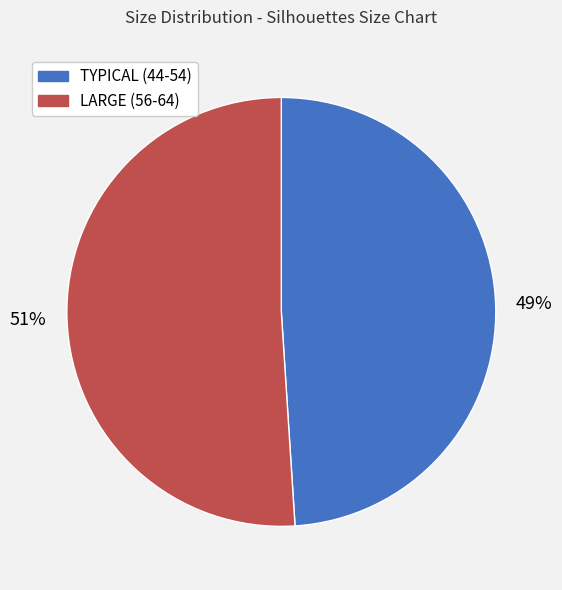

To the nearest percent, what is the average slice percentage?

50%